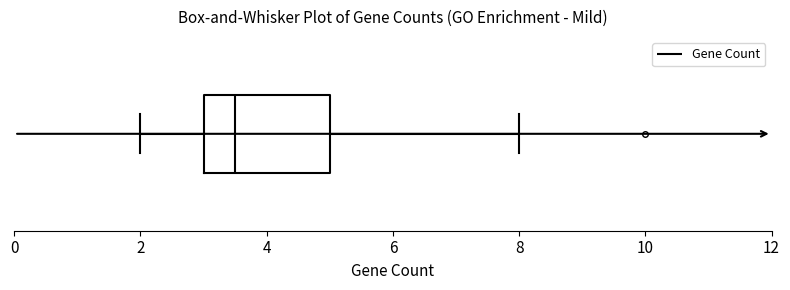

Transcribe this box plot: give where the median line is, the range the box spans, and where the two whiskers end, as read against the x-axis. The values are not printed on the chart, so give them approximately, as read against the axis.

median 3.6, box 3.0 to 5.0, whiskers 2.0 to 8.0